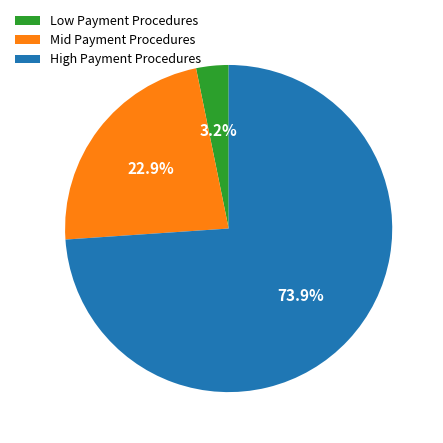

Is there any slice that represents more than half of the pie?

Yes